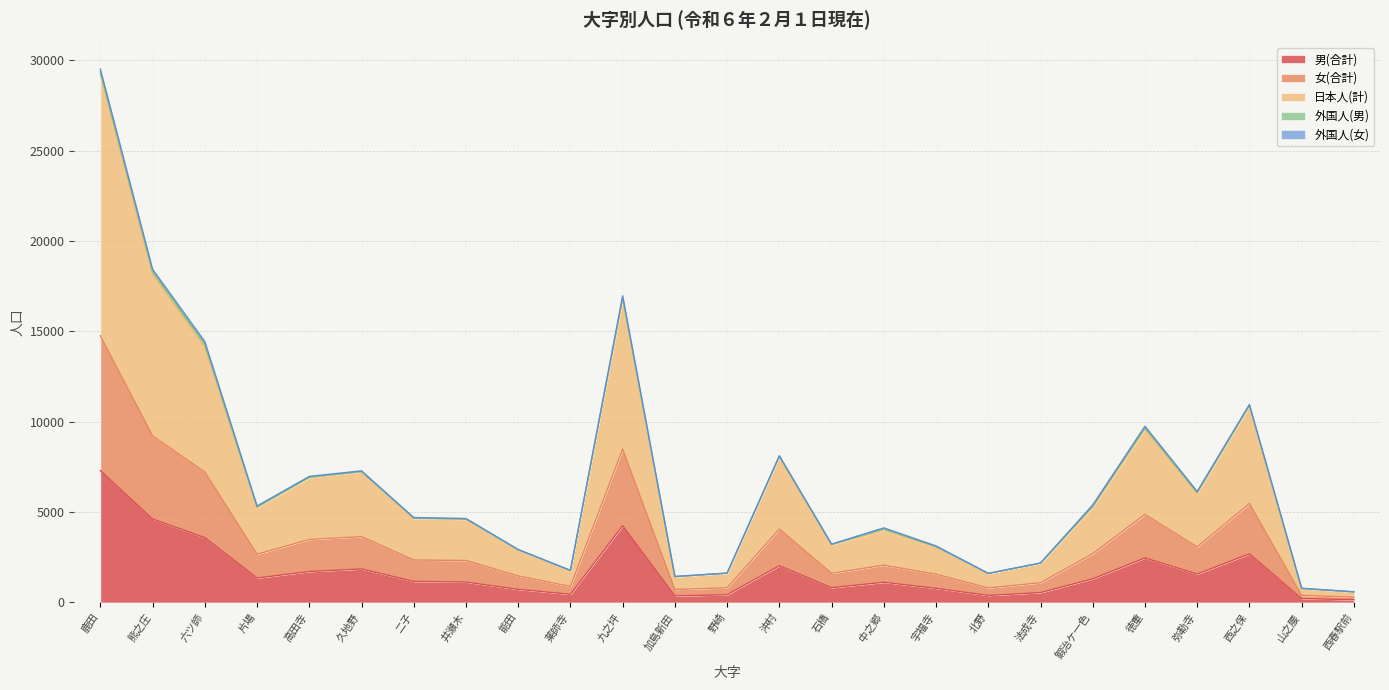

What is the value of the 男(合計) point at the 8th from the left?

1130